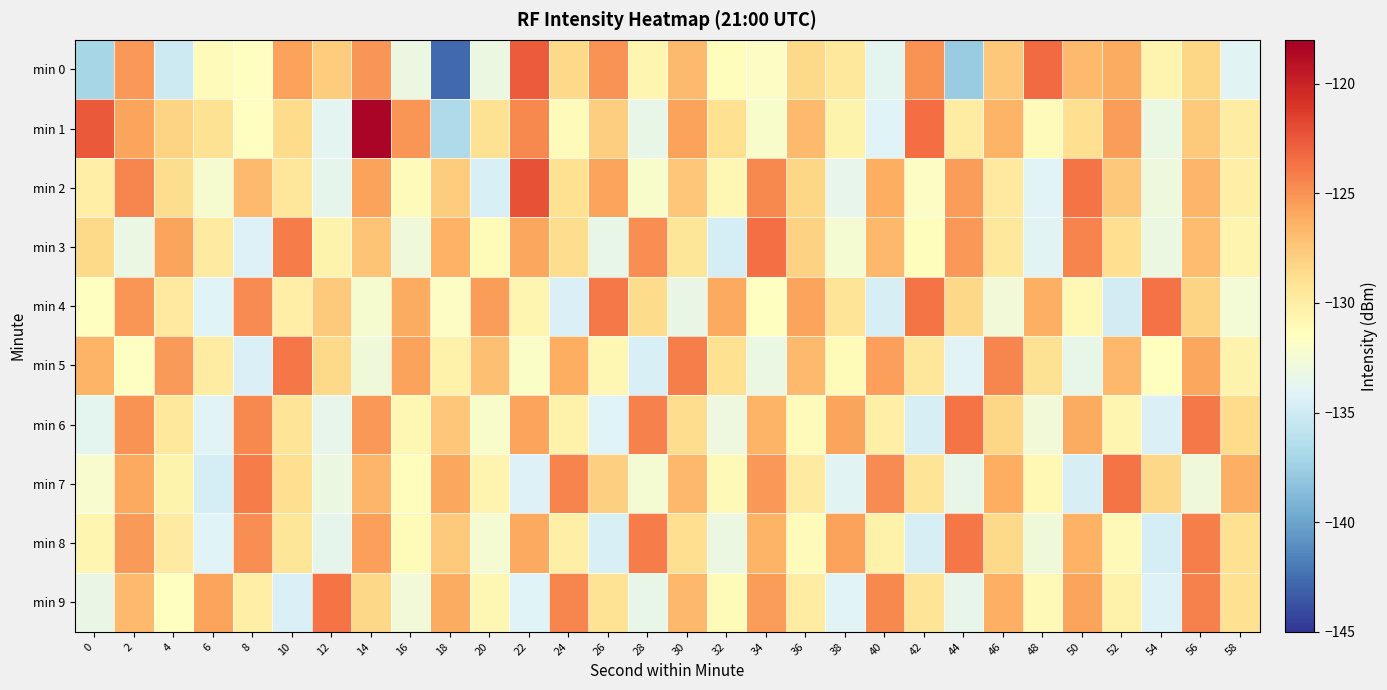

What is the spread (max minus min) of values at 16?

8.1